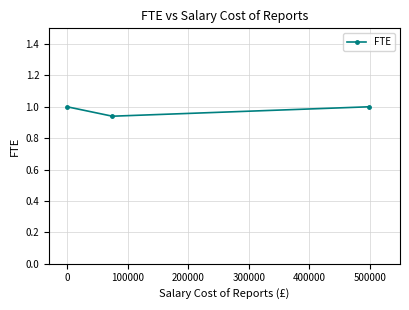

What is the value of the 1st point from the left?

1.0